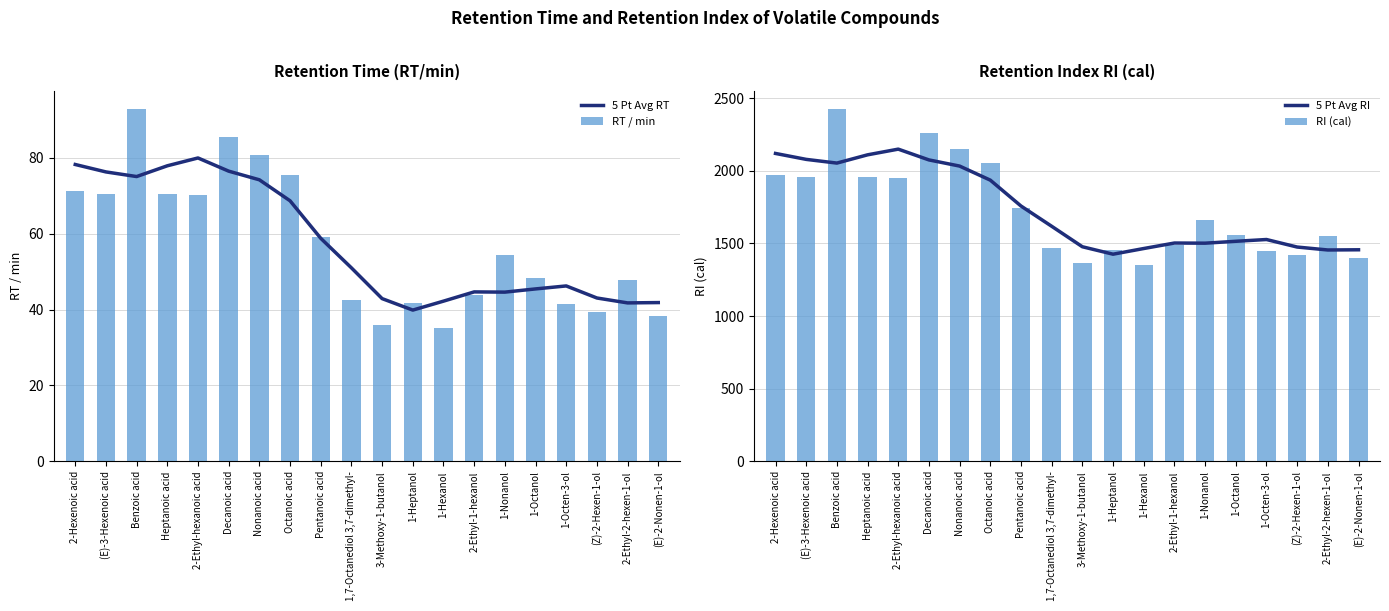

At which category does the chart reach its minimum across all series?

1-Hexanol